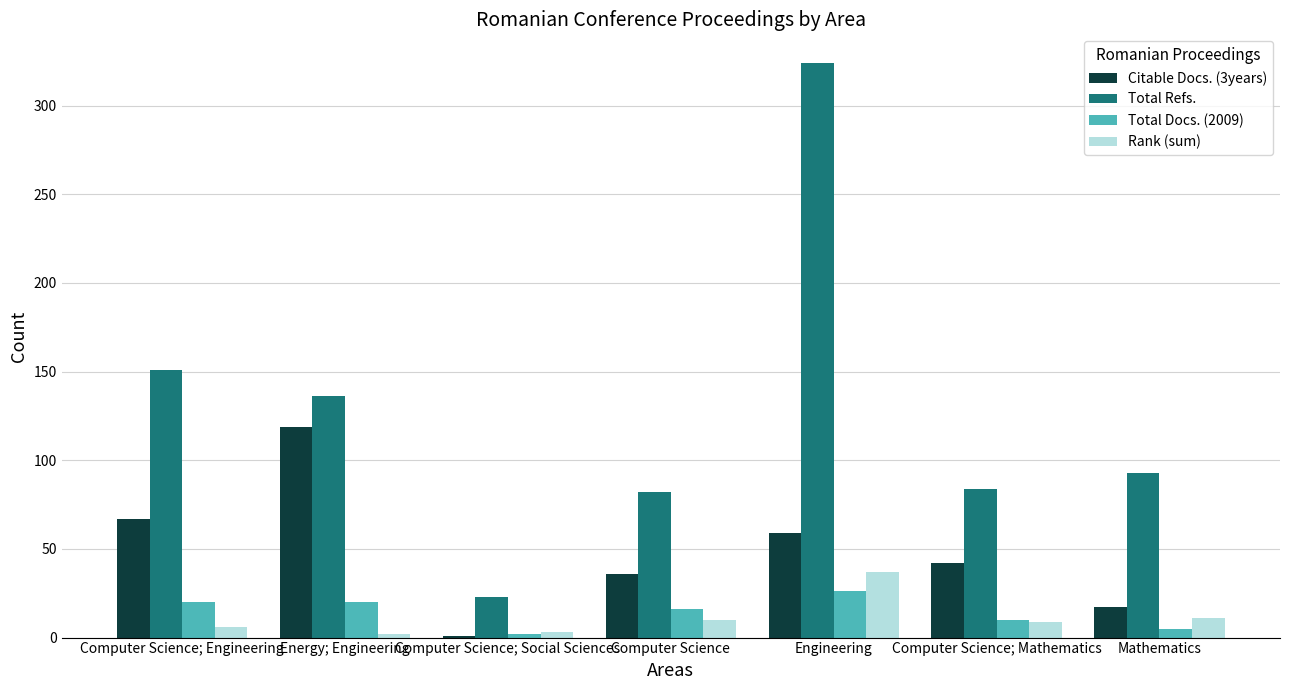

Where is Total Refs. nearest to the value 173?

Computer Science; Engineering